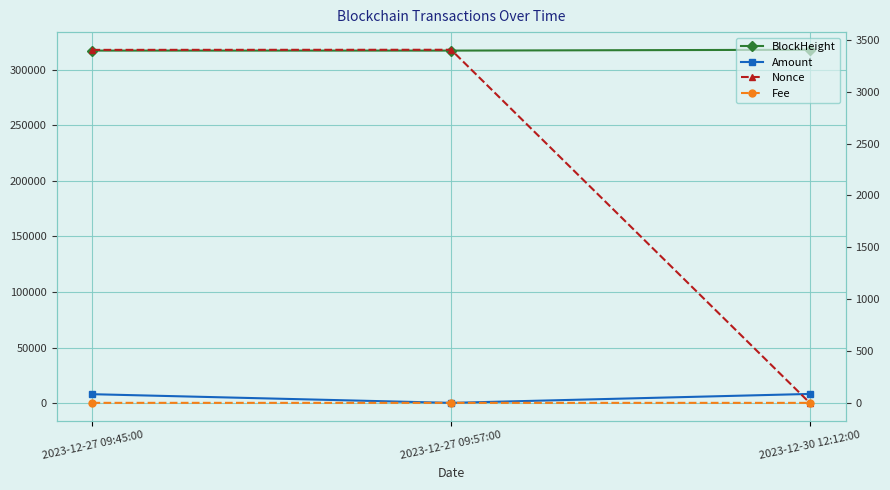

Rank the series at 2023-12-30 12:12:00 from lowest to highest value.

Nonce, Fee, Amount, BlockHeight